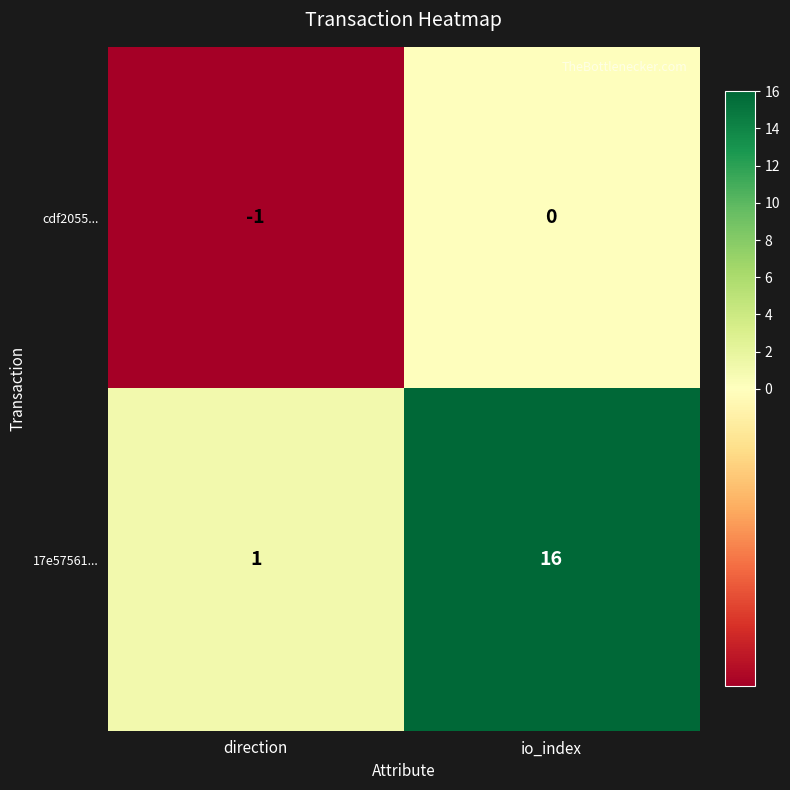

Reading right to left, extract all data points from this chart.

cdf2055...: 0	-1
17e57561...: 16	1